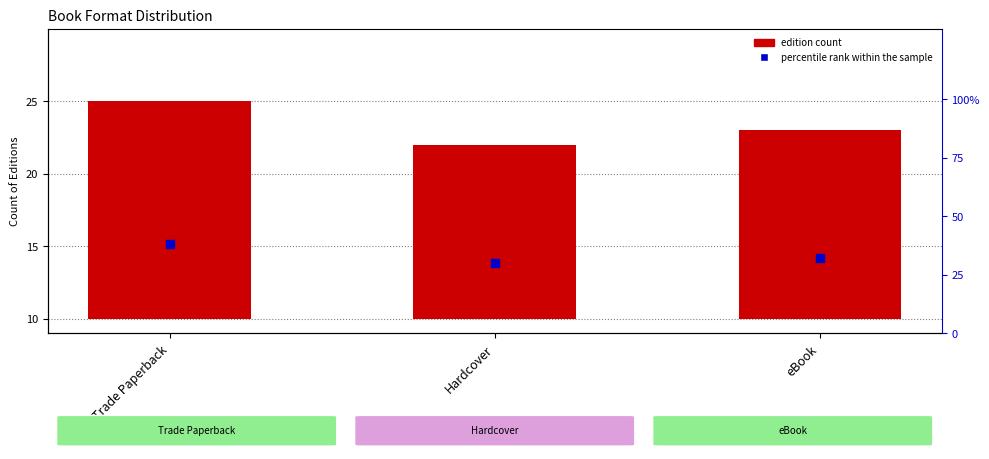

At how many categories does at least one series exceed 13?

3